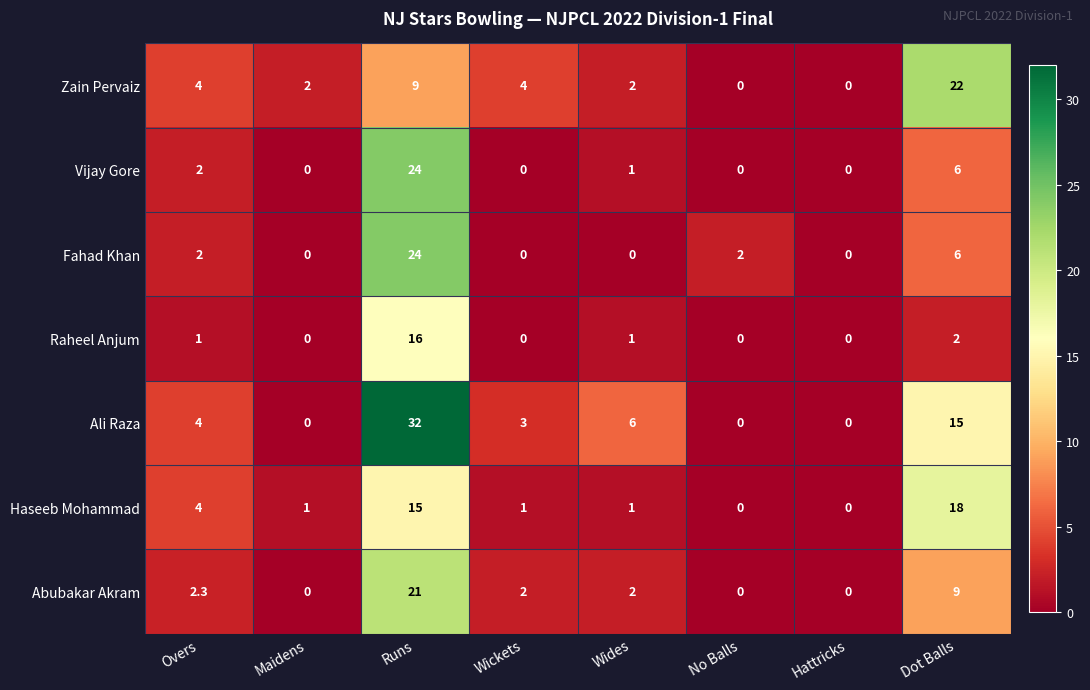

What is the sum of the Fahad Khan values at Wides and Dot Balls?

6.0